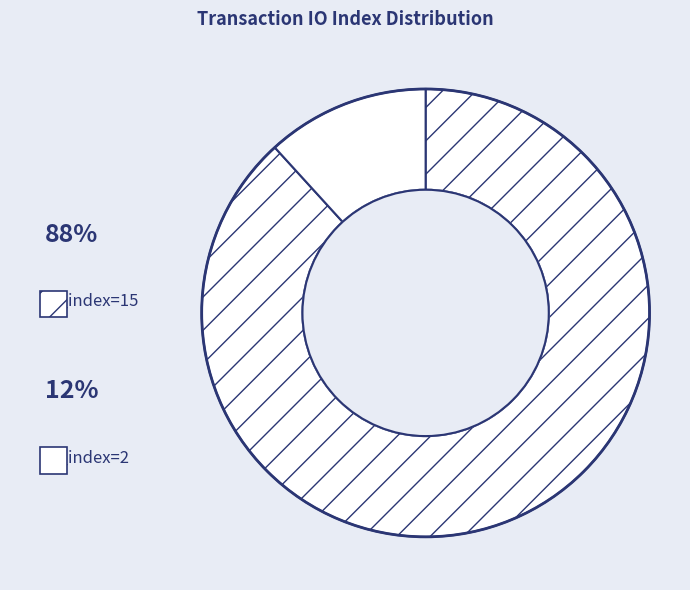

What is the total percentage of io_index=15 and io_index=2?

100.0%